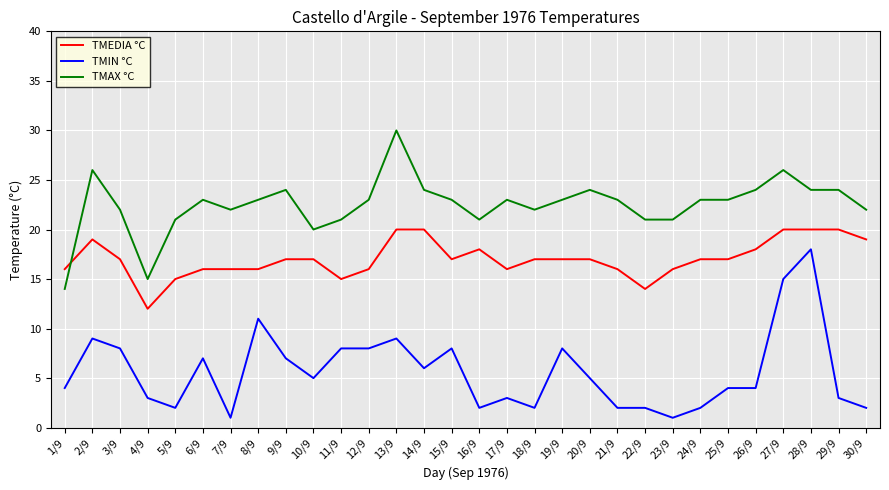

What is the maximum value for TMAX °C?

30